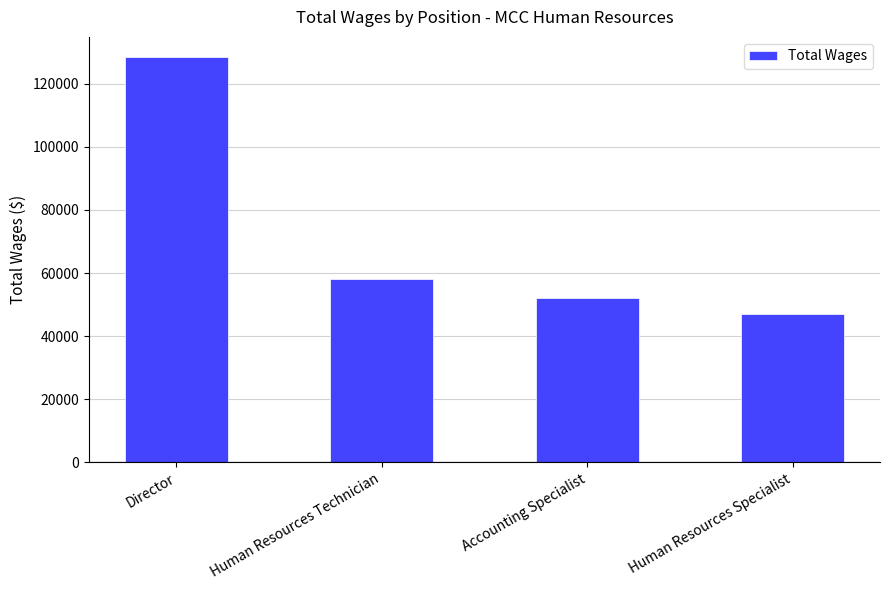

What is the minimum value shown in the chart?

47094